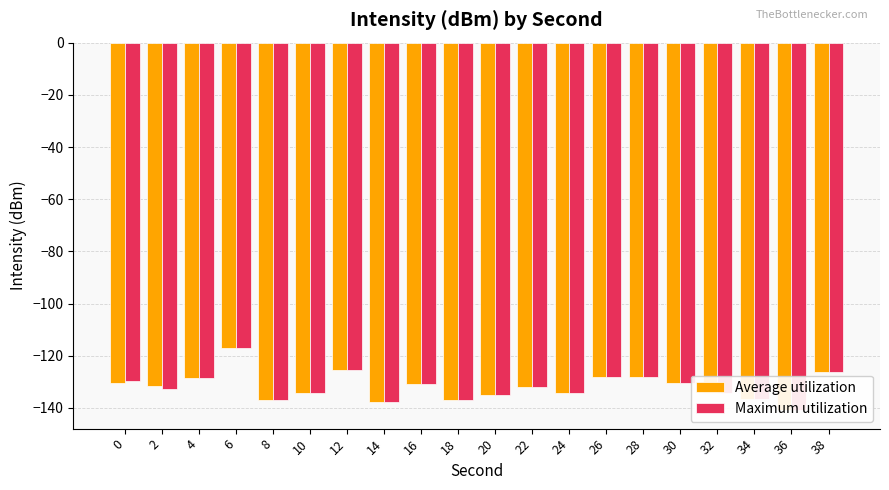

Reading right to left, what are all the values shown in this chart?

Average utilization: 38=-126.2	36=-140.9	34=-136.7	32=-134.4	30=-130.4	28=-128.0	26=-128.2	24=-134.4	22=-131.9	20=-135.1	18=-136.8	16=-130.8	14=-137.6	12=-125.5	10=-134.3	8=-137.1	6=-117.2	4=-128.6	2=-131.6	0=-130.5
Maximum utilization: 38=-126.2	36=-140.9	34=-136.7	32=-134.4	30=-130.4	28=-128.0	26=-128.2	24=-134.4	22=-131.9	20=-135.1	18=-136.8	16=-130.8	14=-137.6	12=-125.5	10=-134.3	8=-137.1	6=-117.2	4=-128.6	2=-132.8	0=-129.8